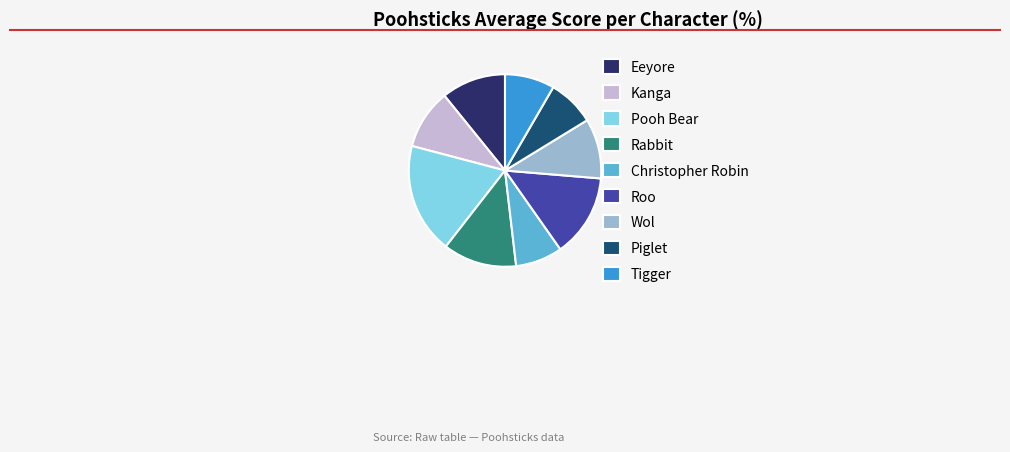

Do Kanga and Piglet together represent more than half of the pie?

No